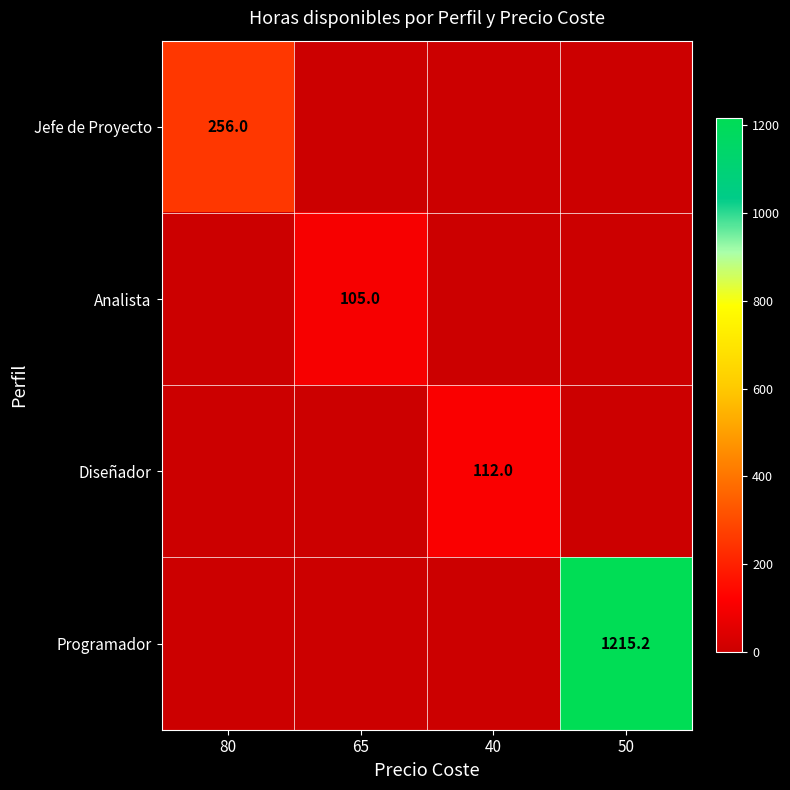

The value of Diseñador at 40 is 112.0. True or false?

True